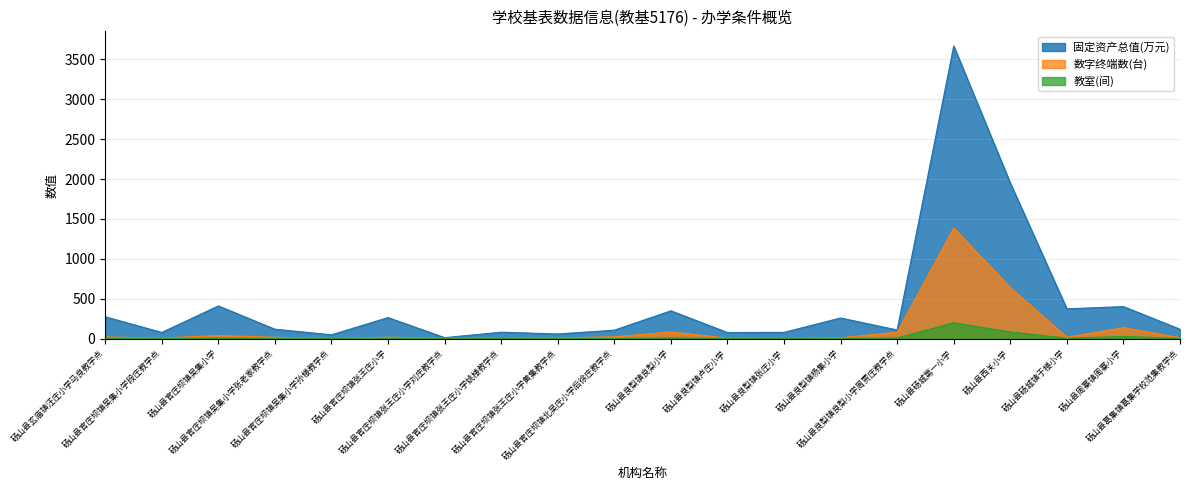

True or false: 数字终端数(台) has more than 1 points higher than both neighbors.

True